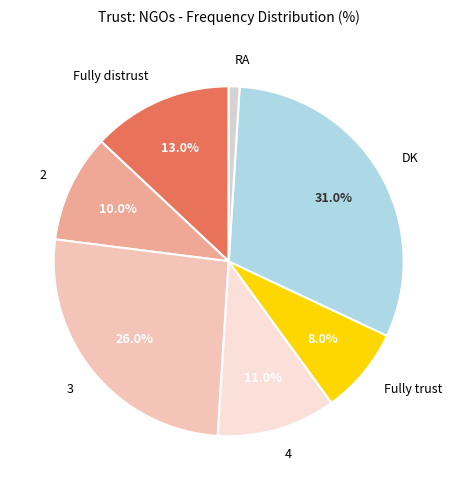

True or false: Fully distrust accounts for 13% of the total.

True